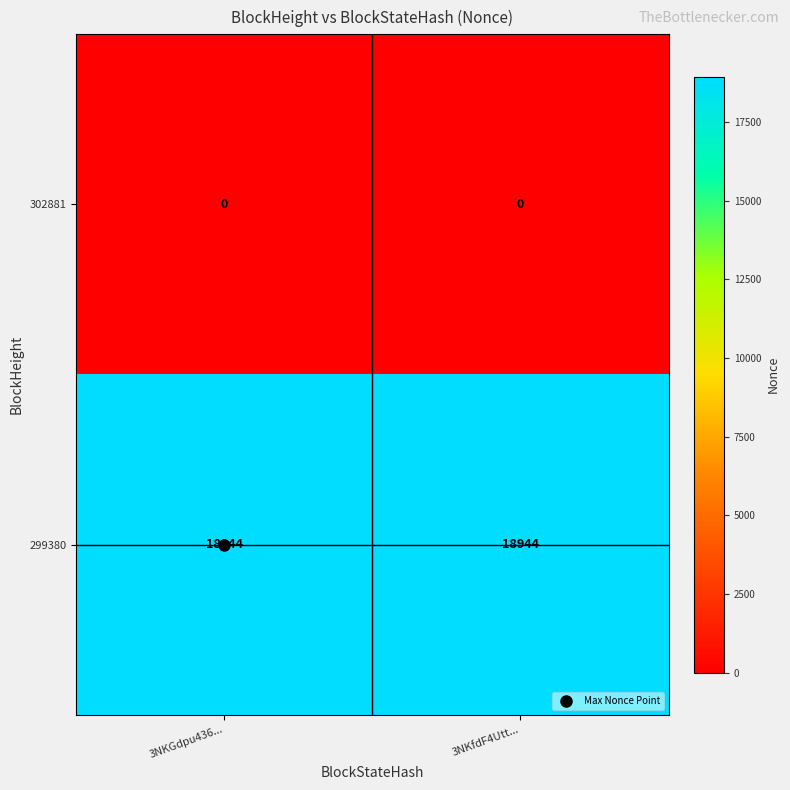

What is the difference between the highest and lowest values at 3NKfdF4Utt...?

18944